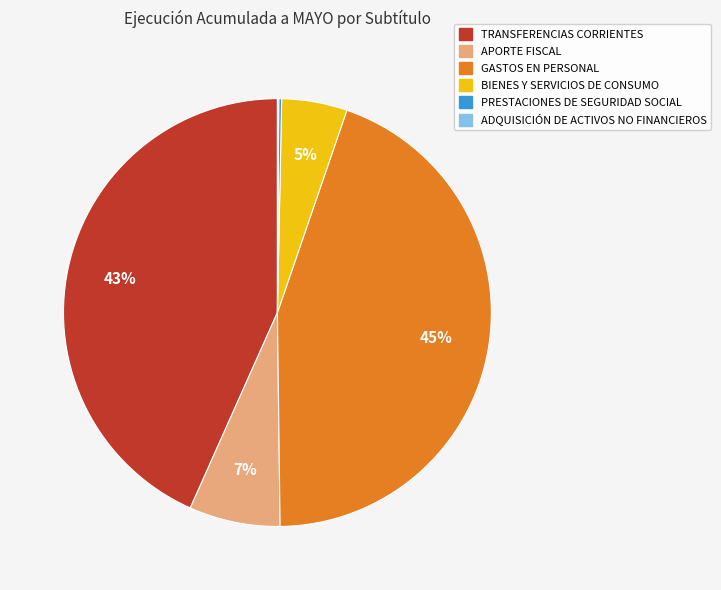

The TRANSFERENCIAS CORRIENTES slice represents 43% of the pie. True or false?

True